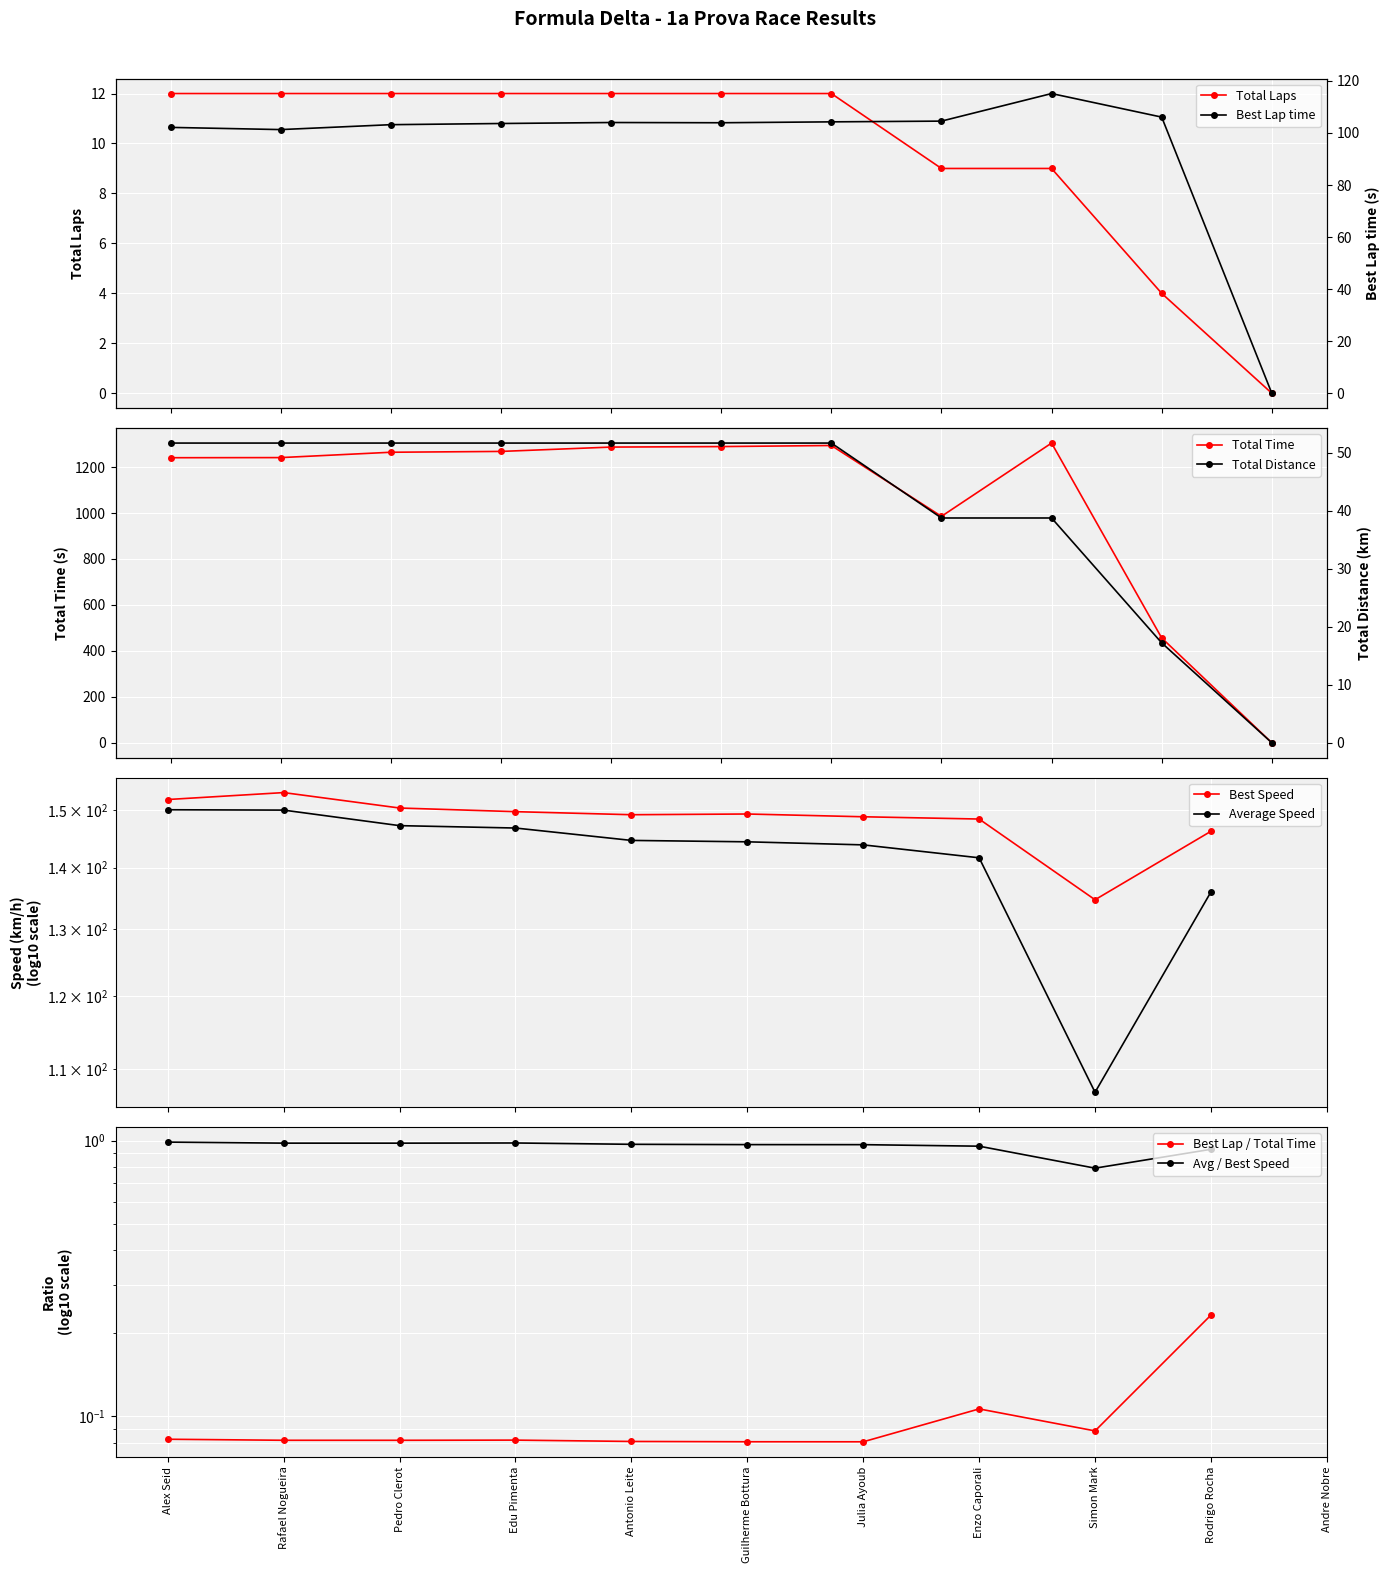

True or false: Total Laps and Total Time cross at least once.

False